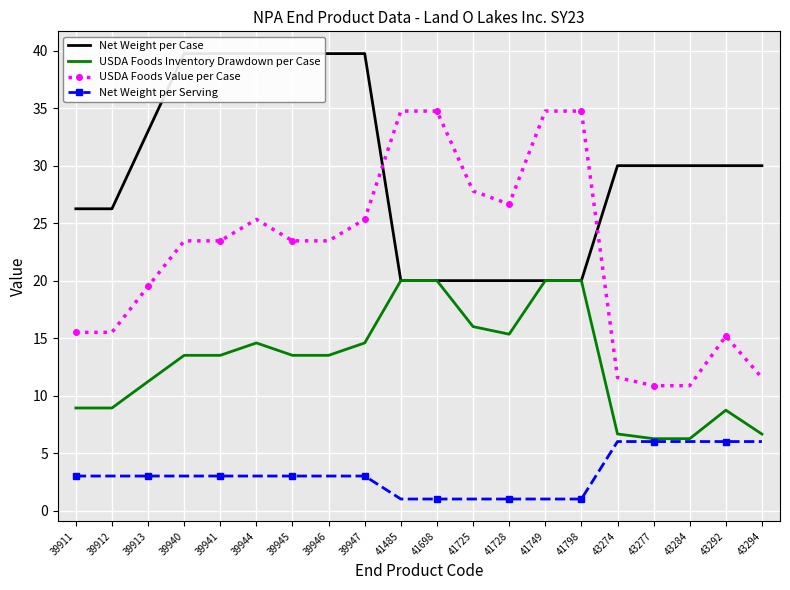

What is the difference between the maximum and minimum values in the USDA Foods Value per Case series?

23.9